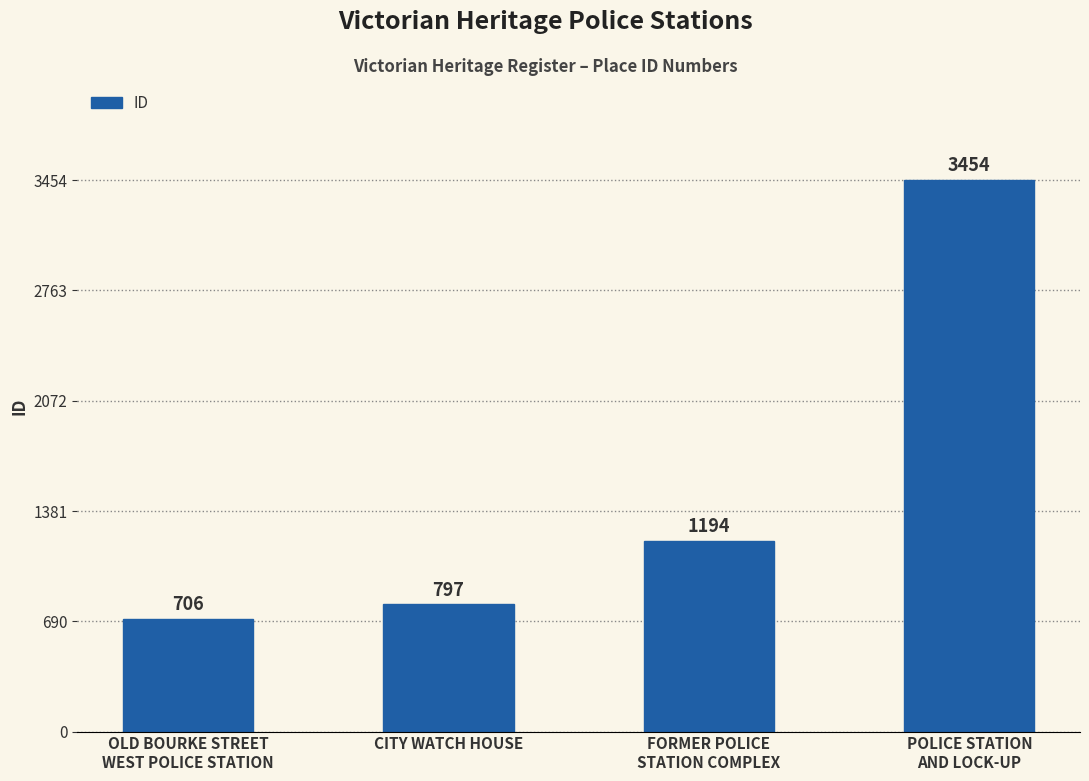

Rank the categories by value from highest to lowest.

POLICE STATION
AND LOCK-UP, FORMER POLICE
STATION COMPLEX, CITY WATCH HOUSE, OLD BOURKE STREET
WEST POLICE STATION